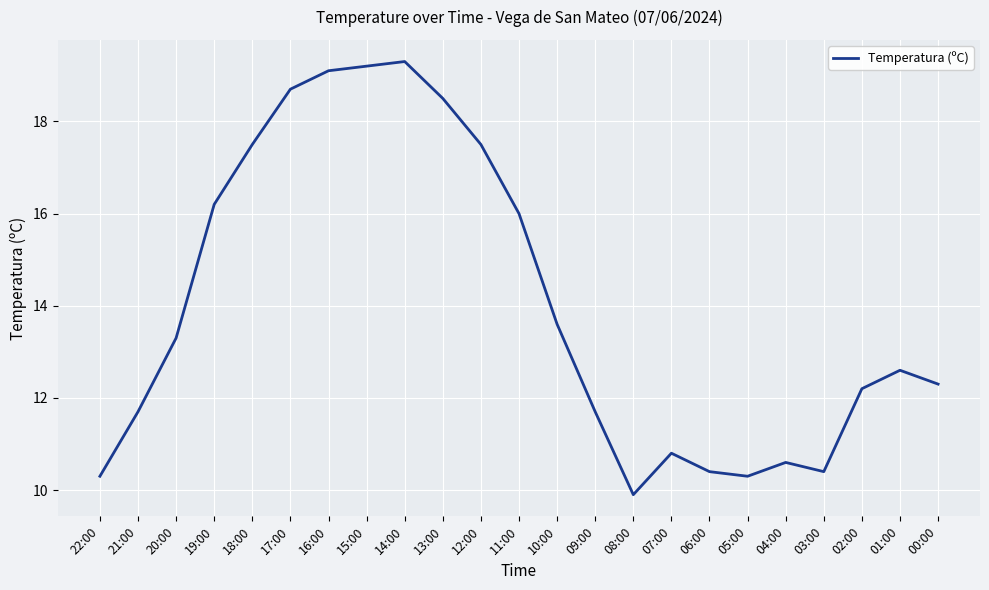

The chart shows a value of 10.3 at 05:00. True or false?

True